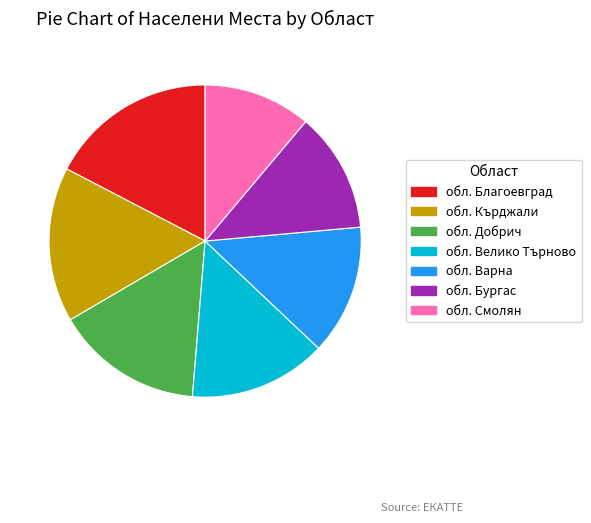

Combined, do обл. Велико Търново and обл. Смолян account for over 50%?

No